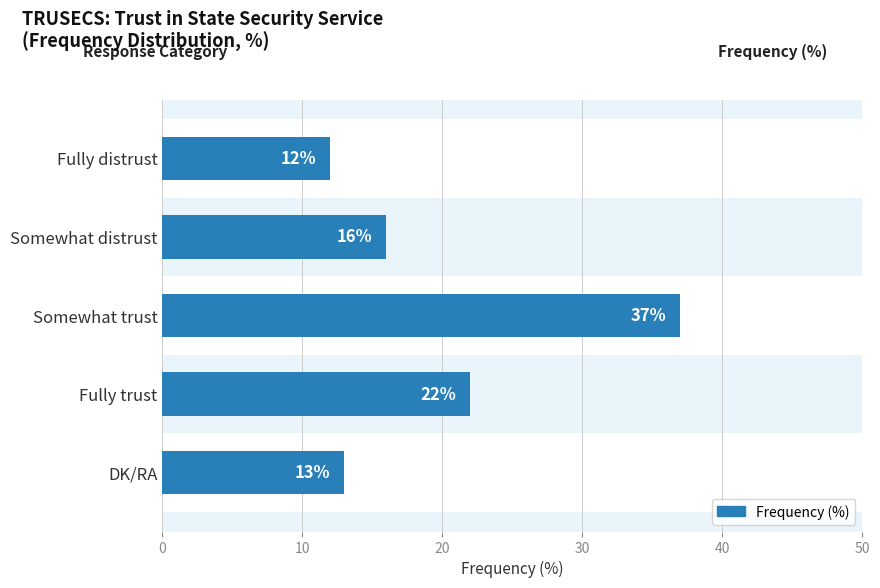

Where is the data nearest to the value 24?

Fully trust